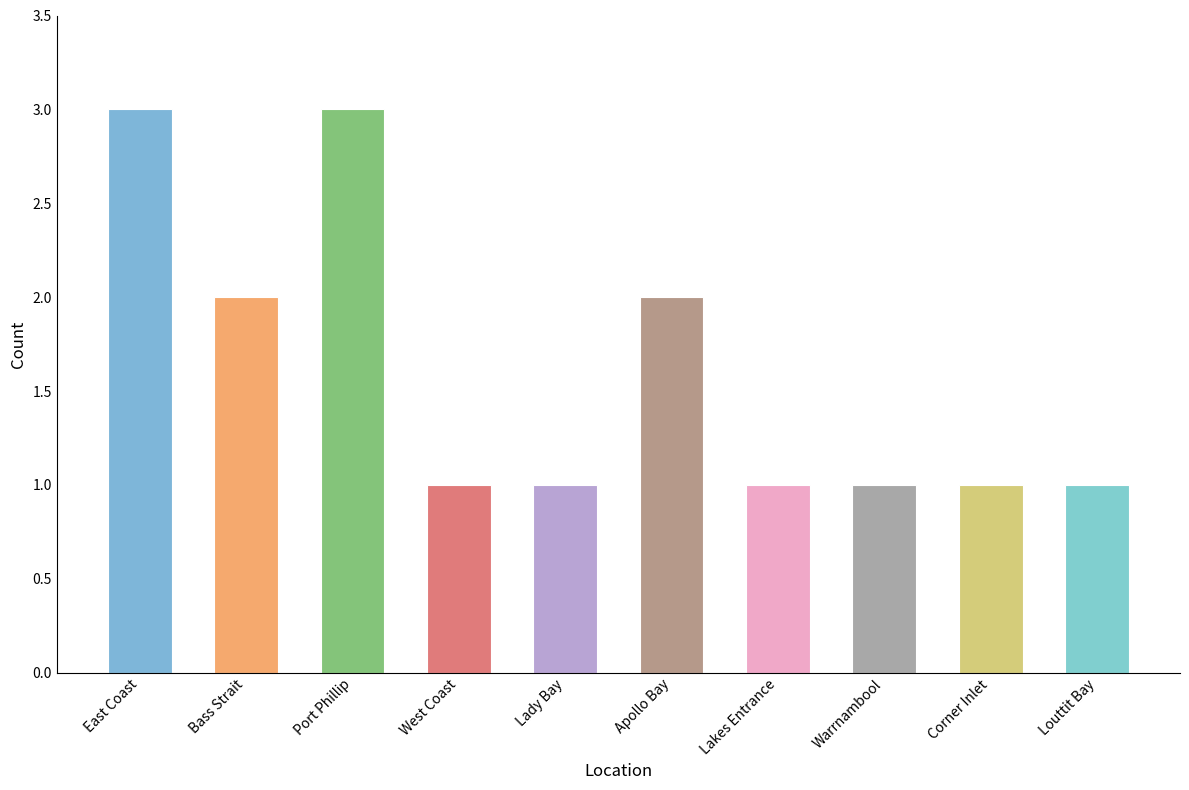

What is the sum of all values?

16